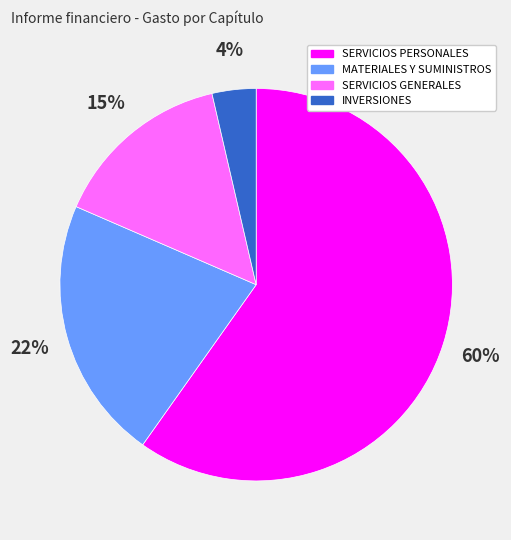

How many segments does this pie chart have?

4